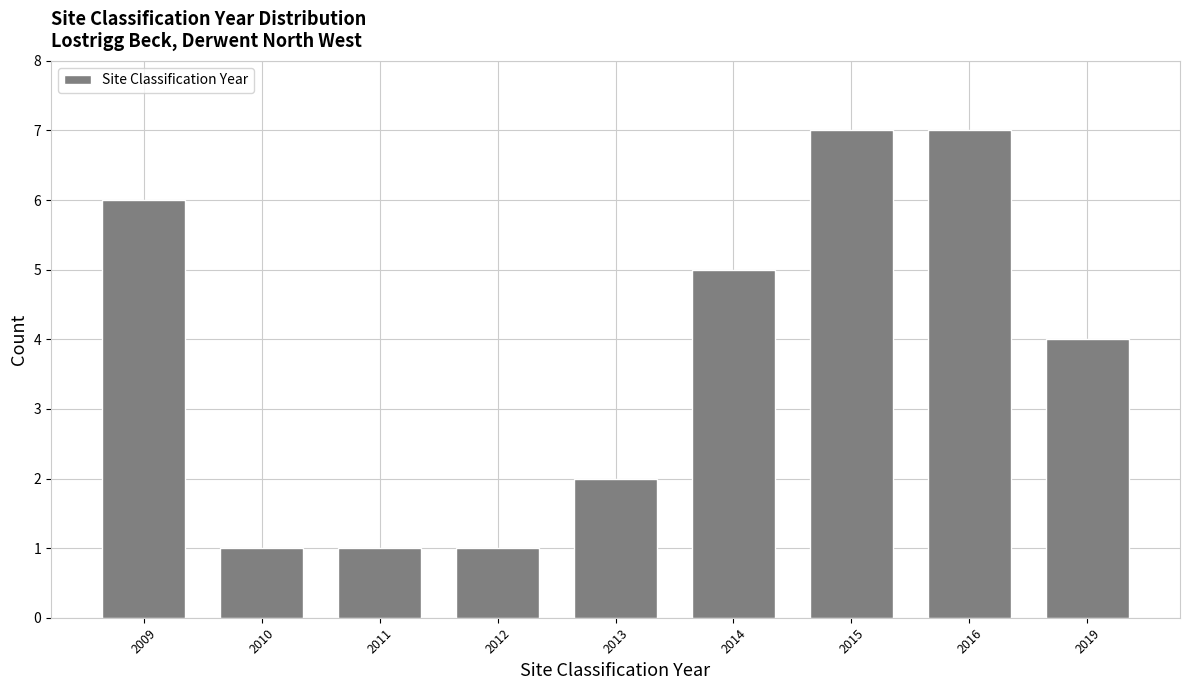

Reading right to left, extract all data points from this chart.

4	7	7	5	2	1	1	1	6